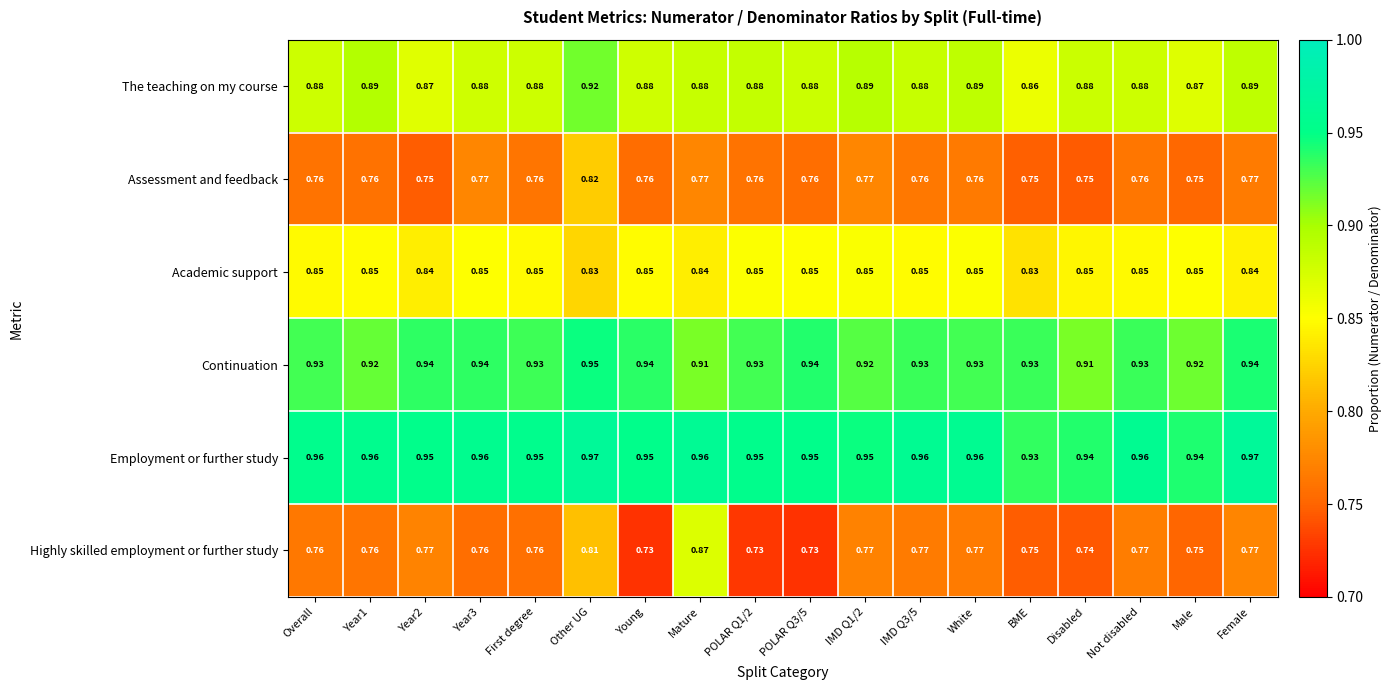

Where is The teaching on my course nearest to the value 0?

BME